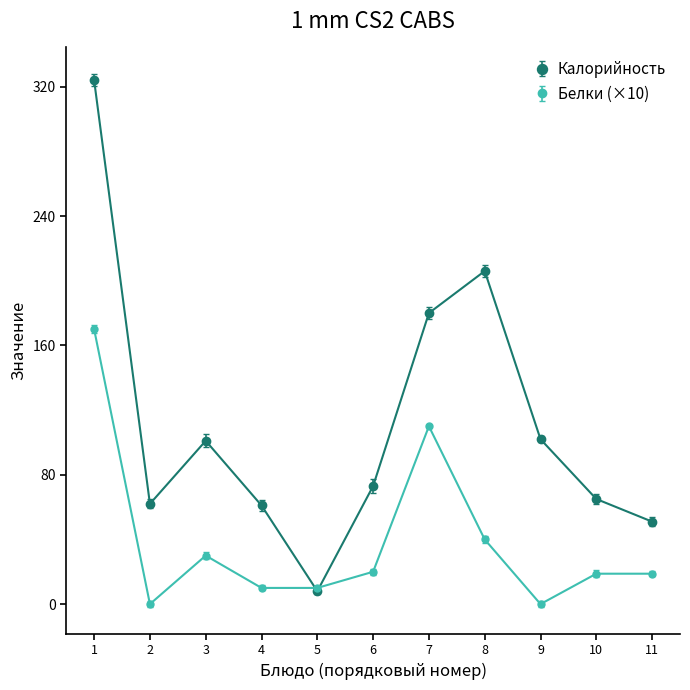

What is the lowest value of the Калорийность series?

8.0